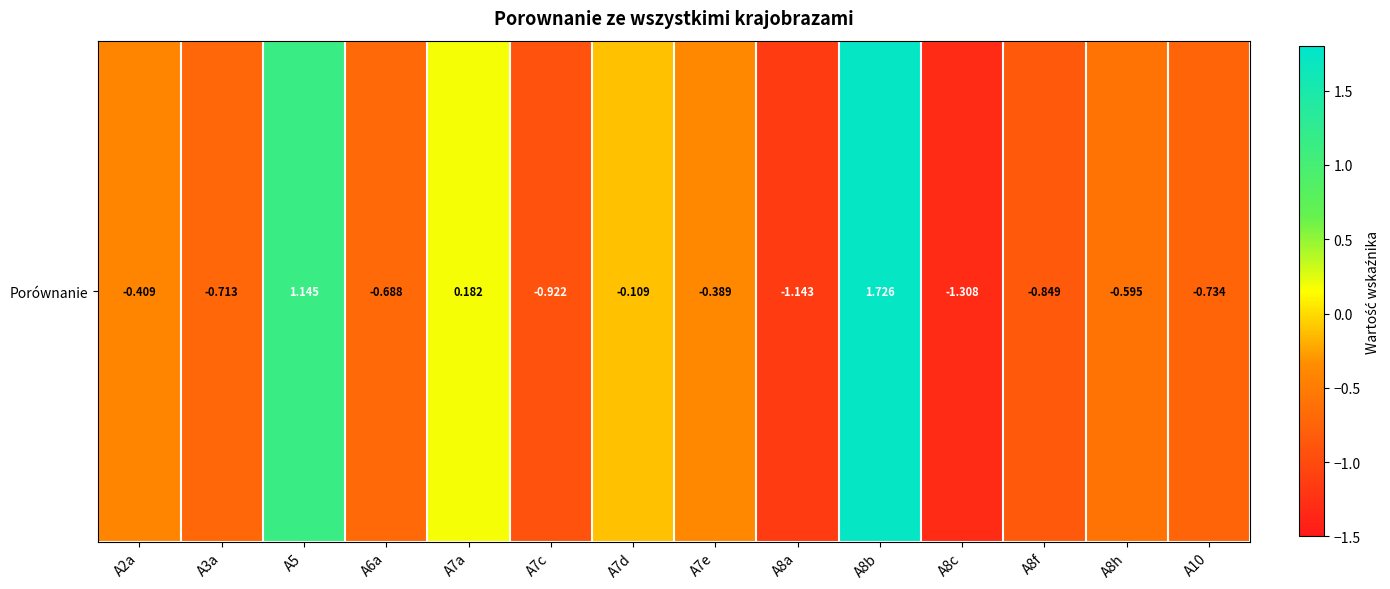

What is the approximate value at A7d?

-0.1